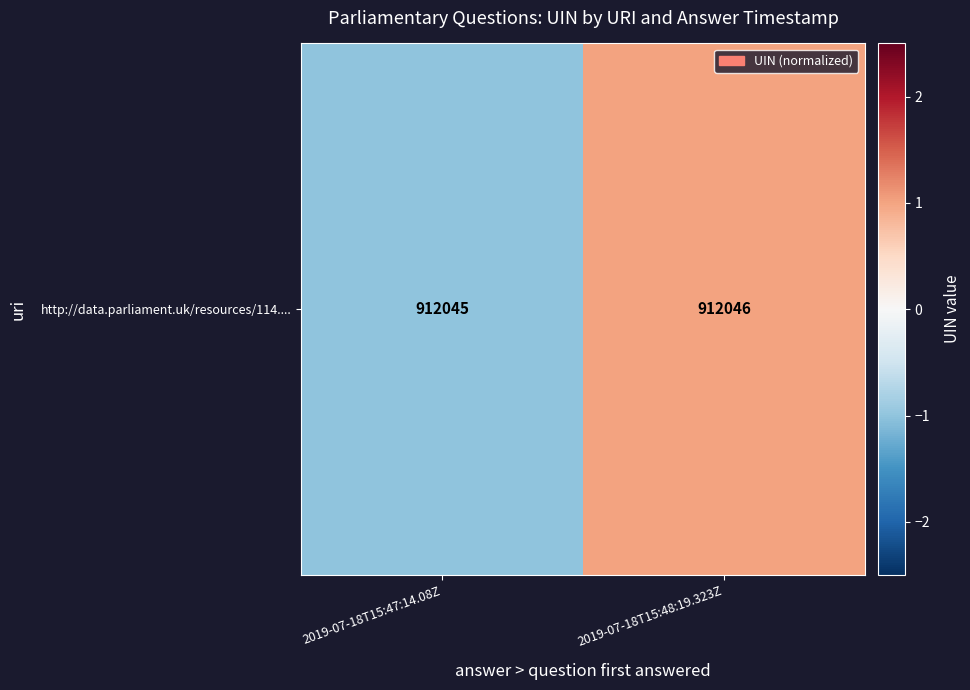

What value does the data have at 2019-07-18T15:47:14.08Z?

-1